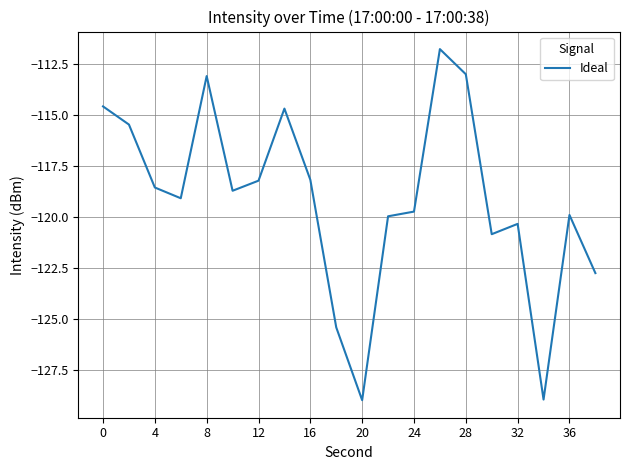

What is the greatest value displayed?

-111.8